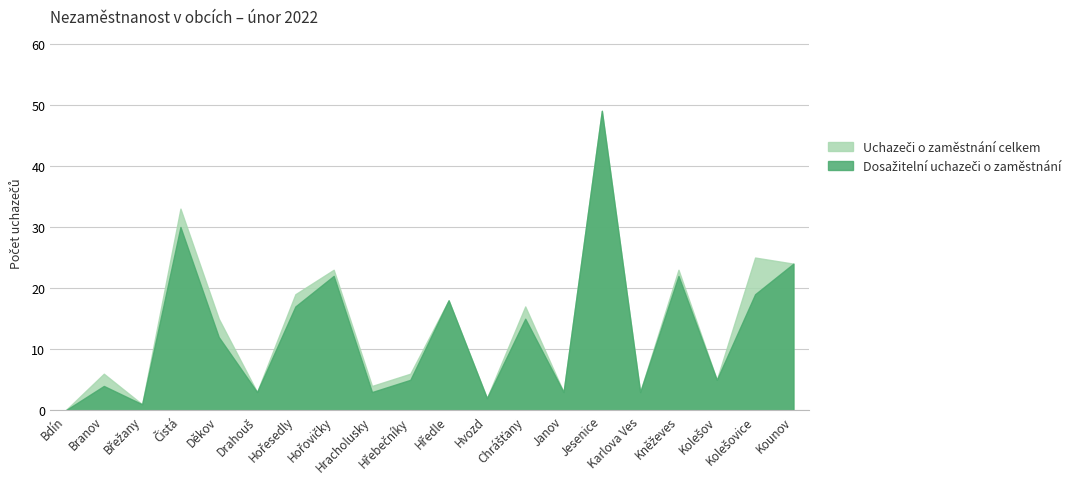

At which category does Dosažitelní uchazeči o zaměstnání reach its first local valley?

Břežany